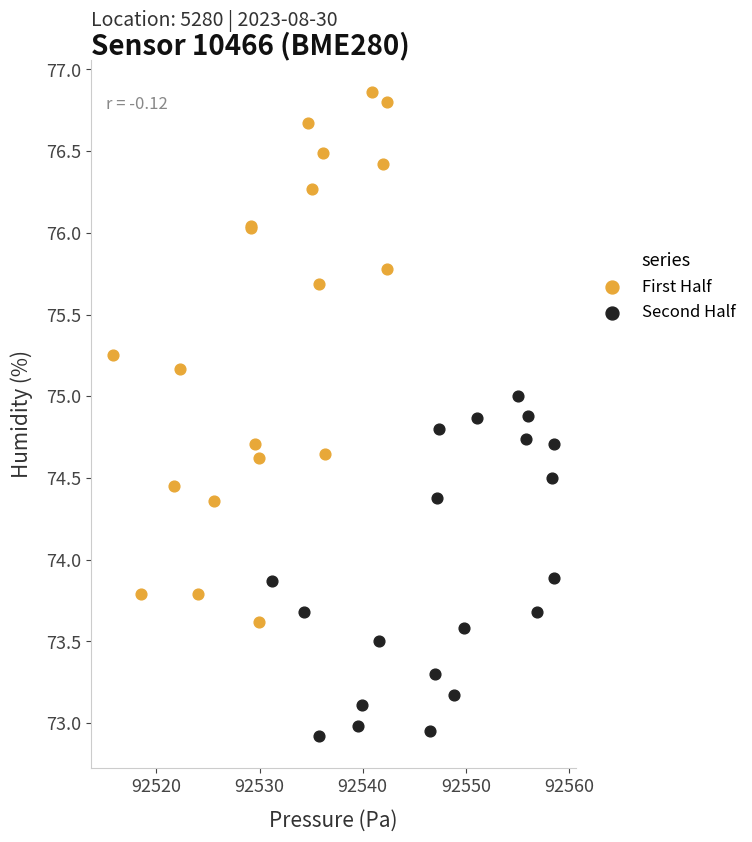

Which series has the widest spread of Y values?

First Half